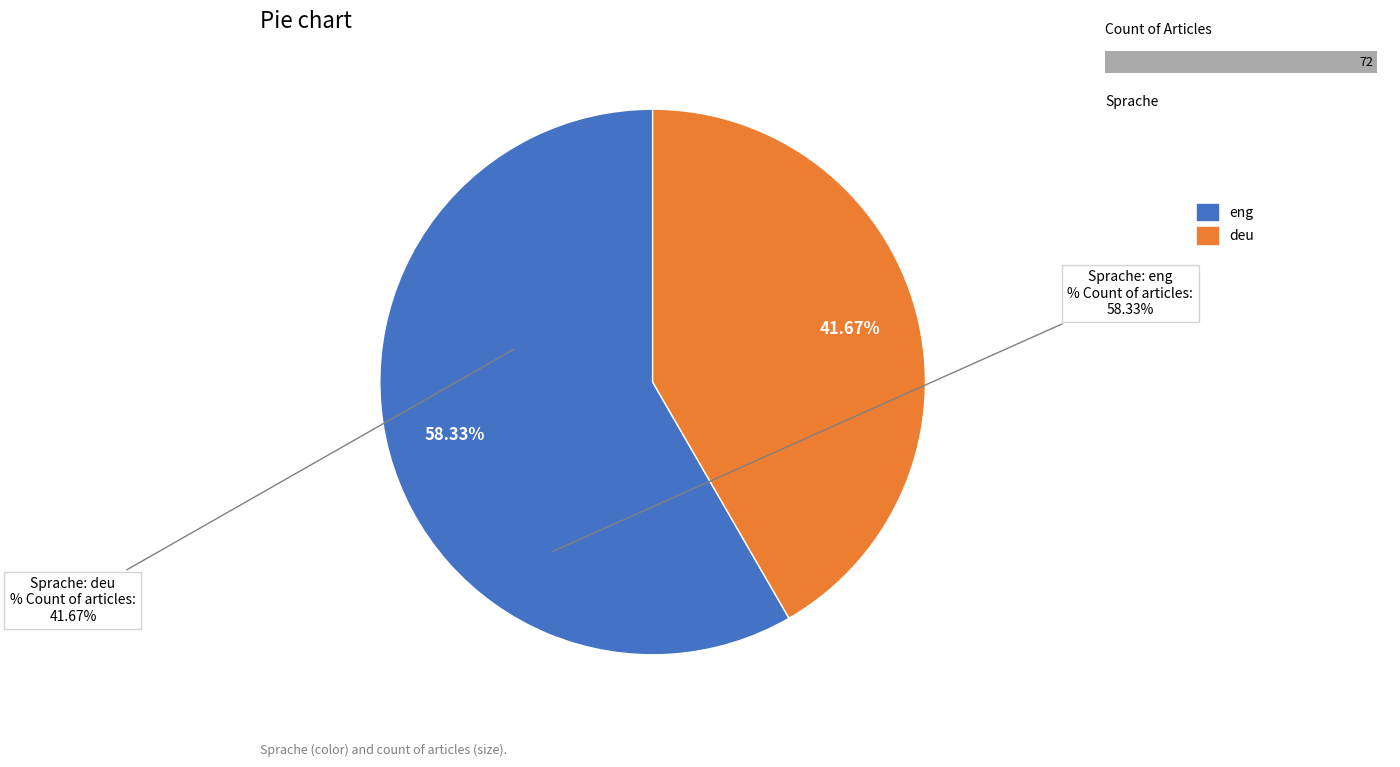

Rank the categories by value from highest to lowest.

eng, deu